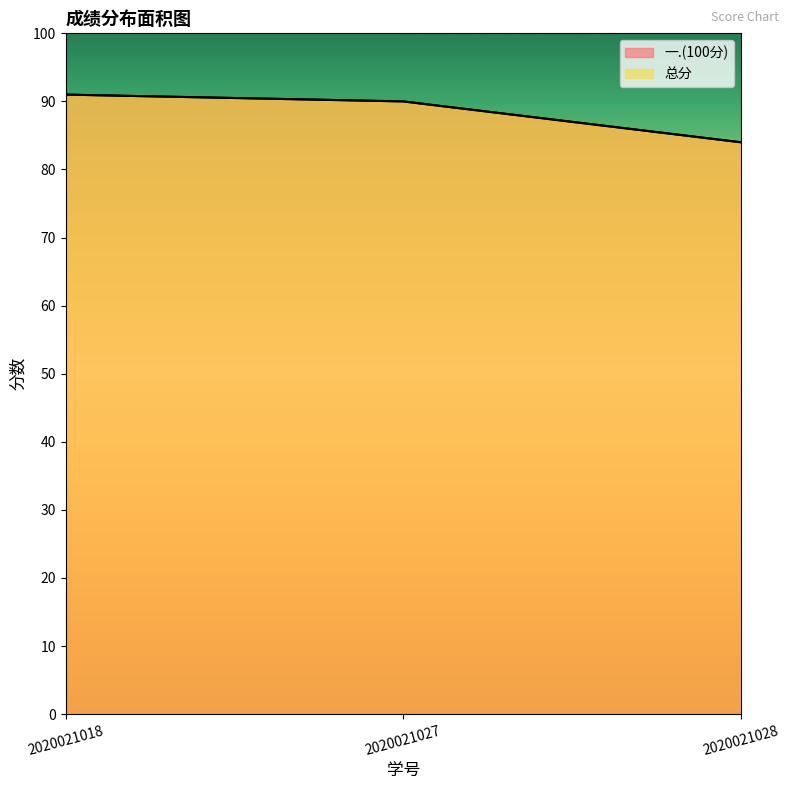

Reading left to right, transcribe all the data shown in this chart.

一.(100分): 2020021018=91	2020021027=90	2020021028=84
总分: 2020021018=91	2020021027=90	2020021028=84